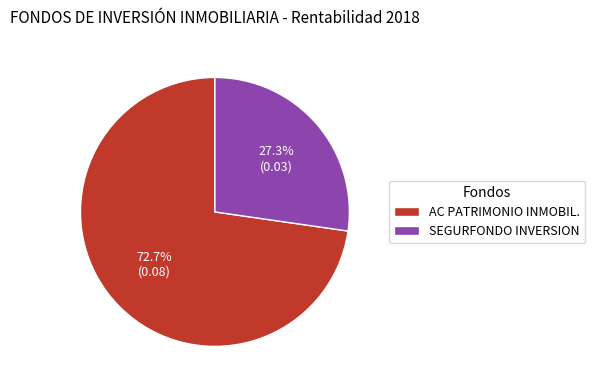

How many slices are in this pie chart?

2